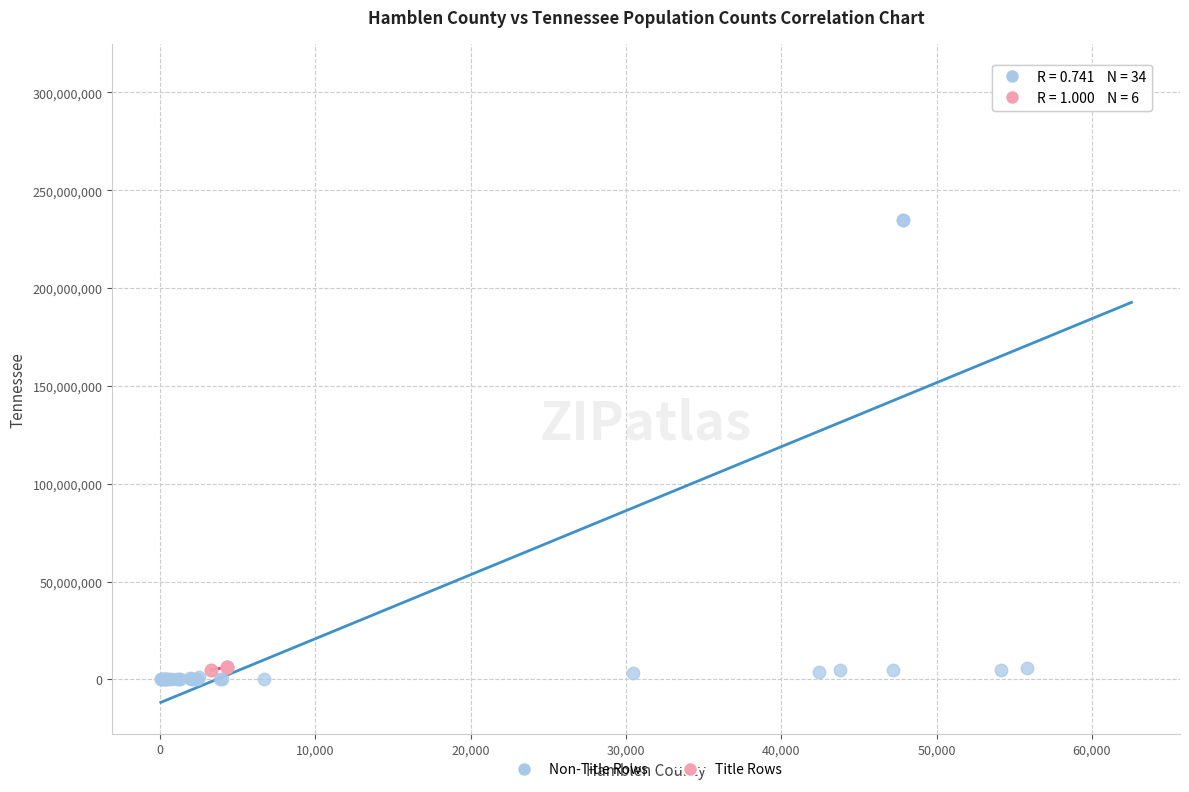

Which series has the largest Y range (max minus min)?

Non-Title Rows